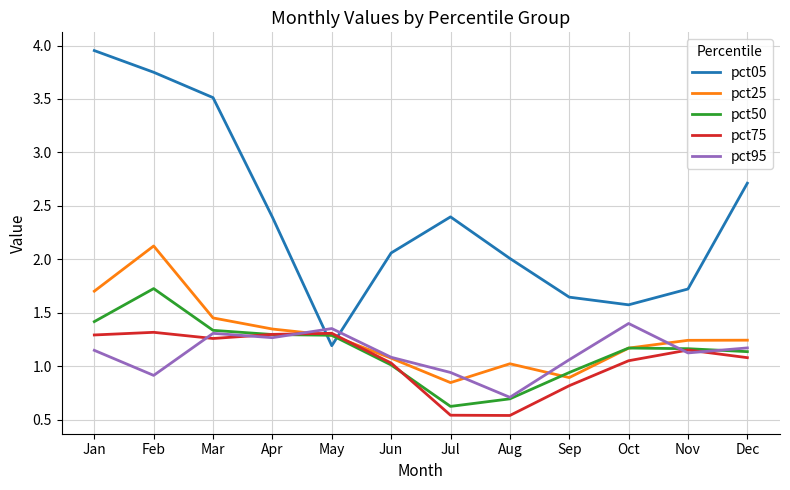

Where is the first local maximum for pct05?

Jul